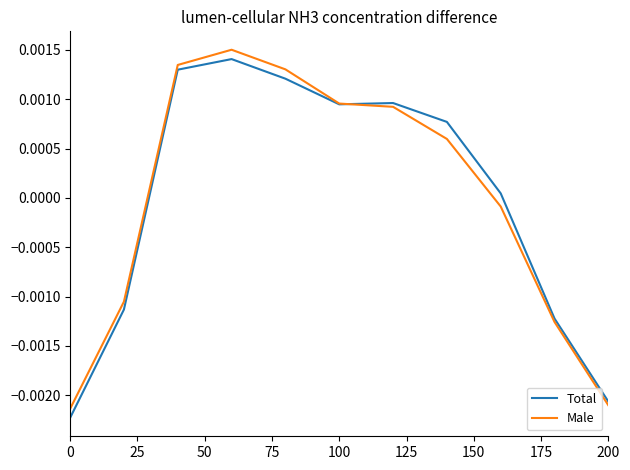

Rank the series by their maximum value, from highest to lowest.

Male, Total